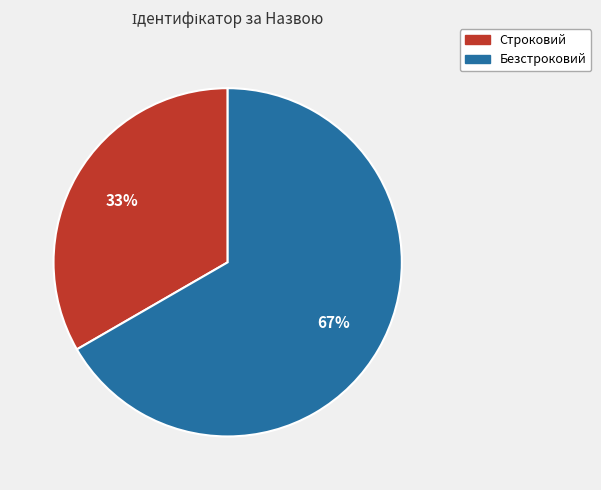

Do Строковий and Безстроковий together represent more than half of the pie?

Yes